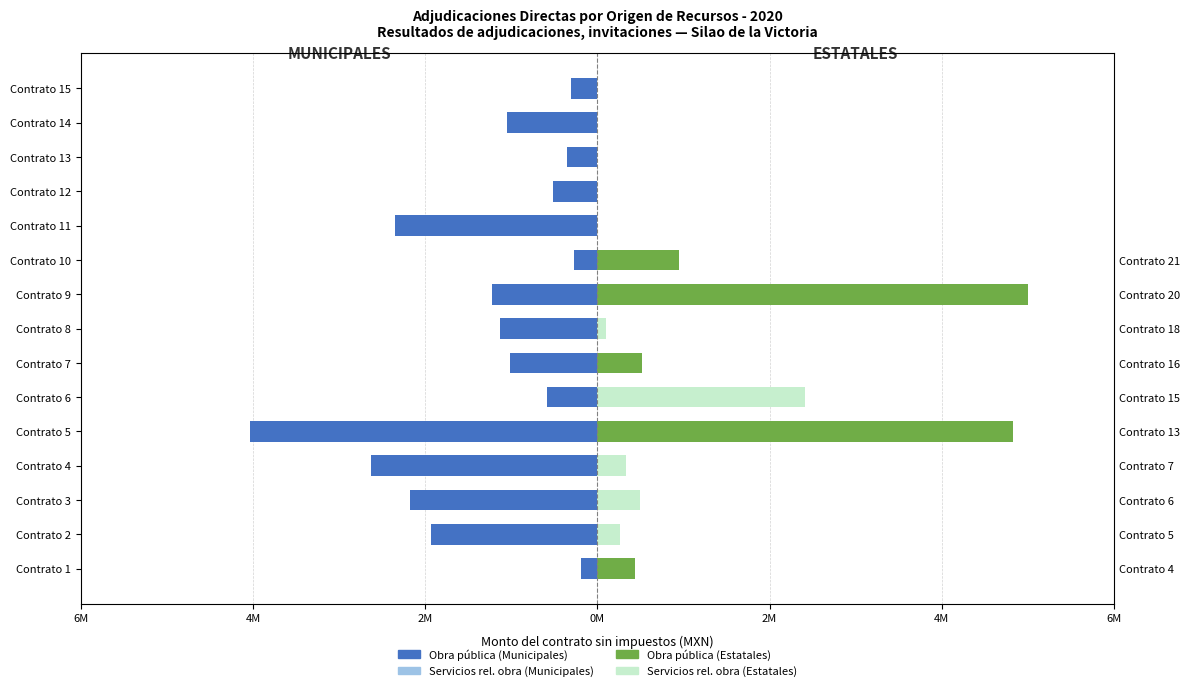

What is the average value of the Servicios rel. obra (Municipales) series?

0.6